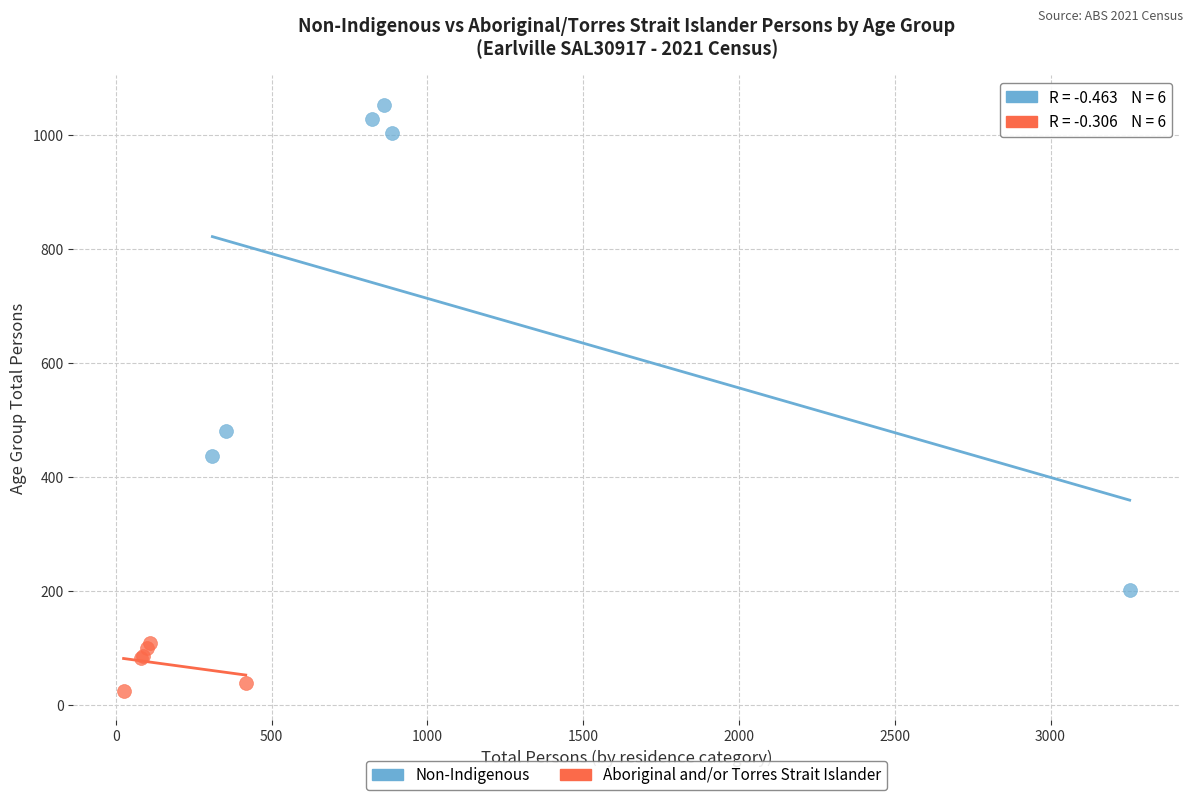

Which series reaches the maximum Y coordinate?

Non-Indigenous